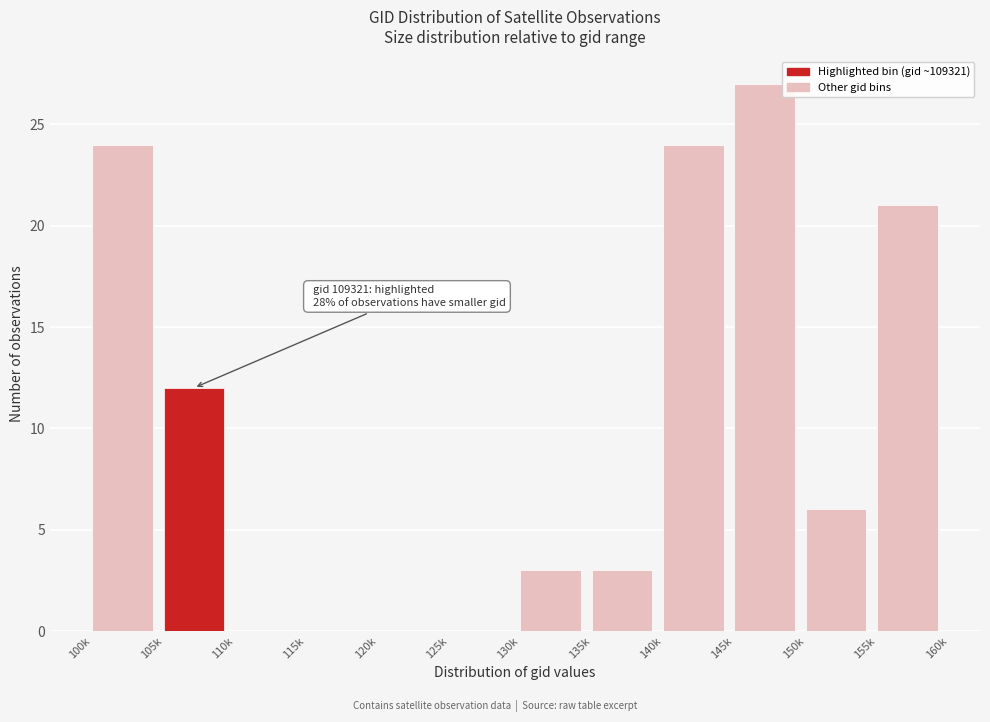

Reading right to left, extract all data points from this chart.

155k=21	150k=6	145k=27	140k=24	135k=3	130k=3	125k=0	120k=0	115k=0	110k=0	105k=12	100k=24